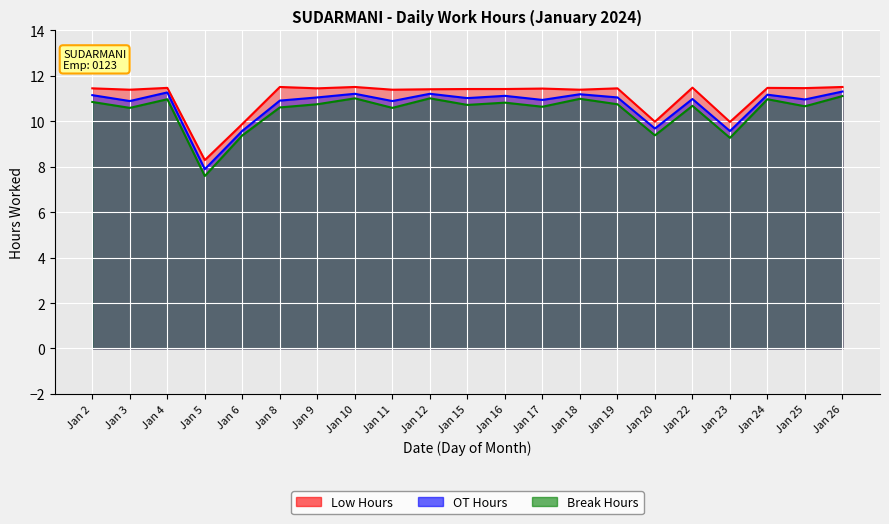

What is the approximate value at Jan 19?

11.4